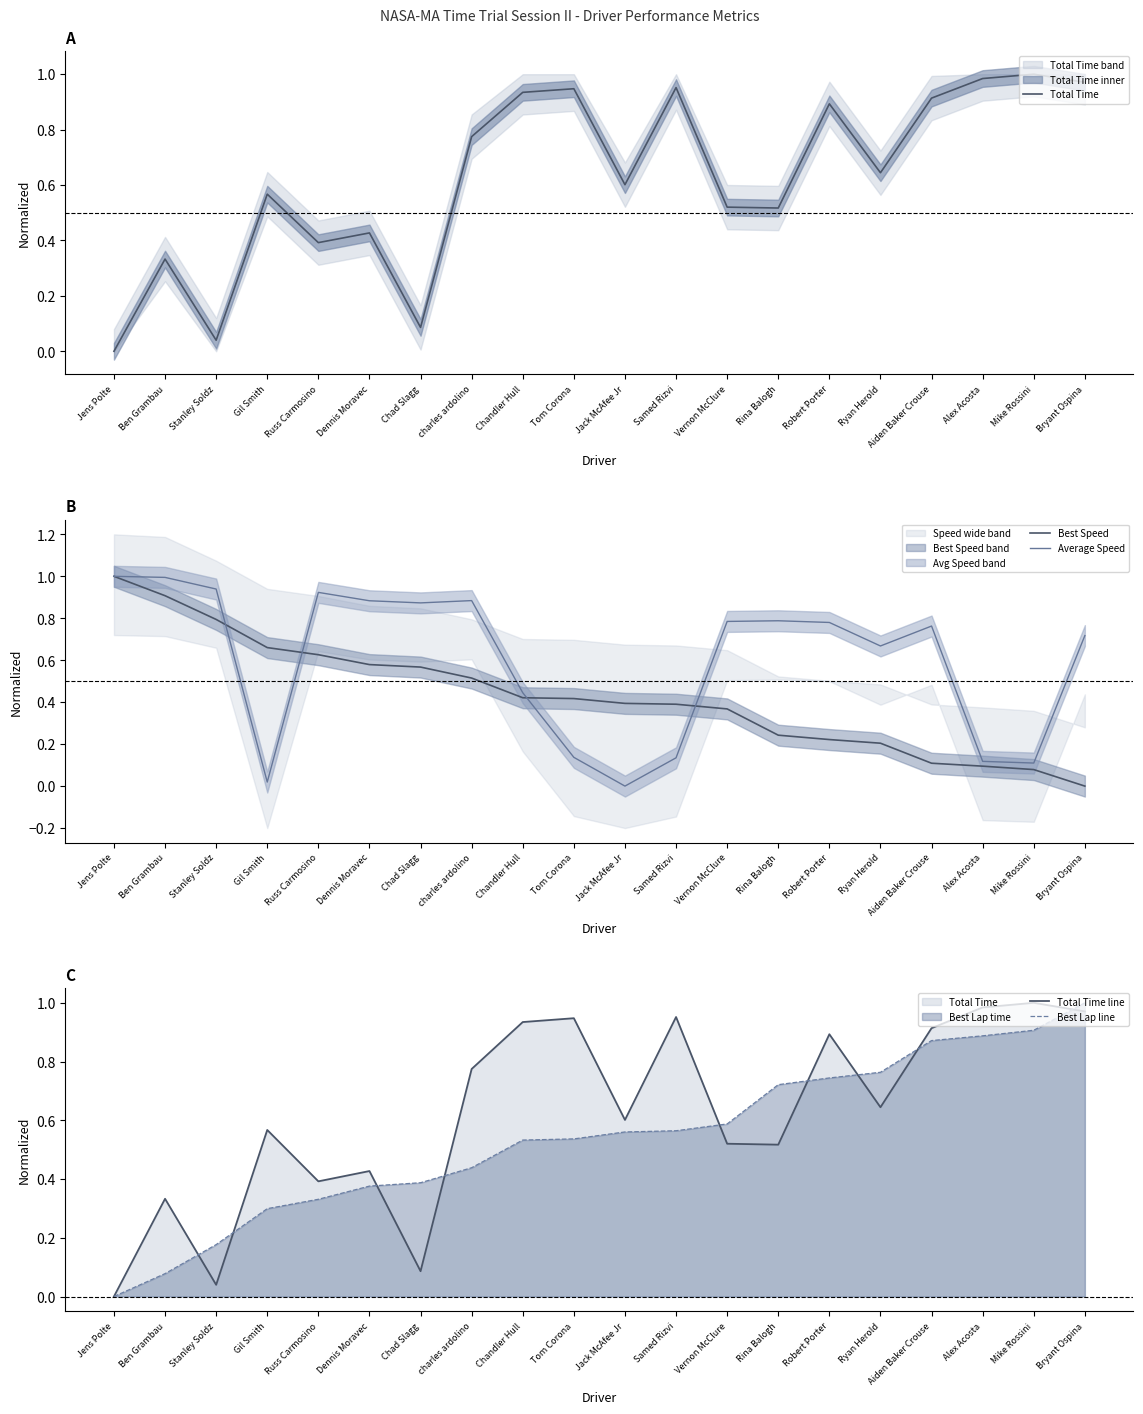

What is the difference between the second highest and second lowest values in the Best Lap line series?

0.8